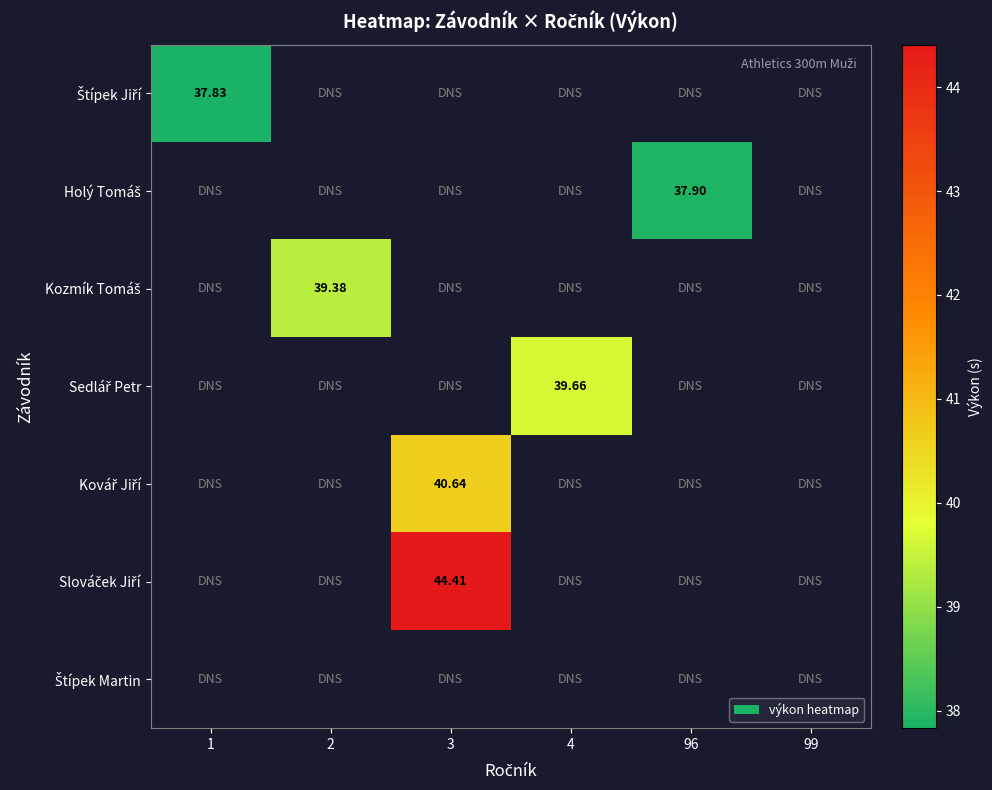

What is the maximum value for Štípek Jiří?

37.8